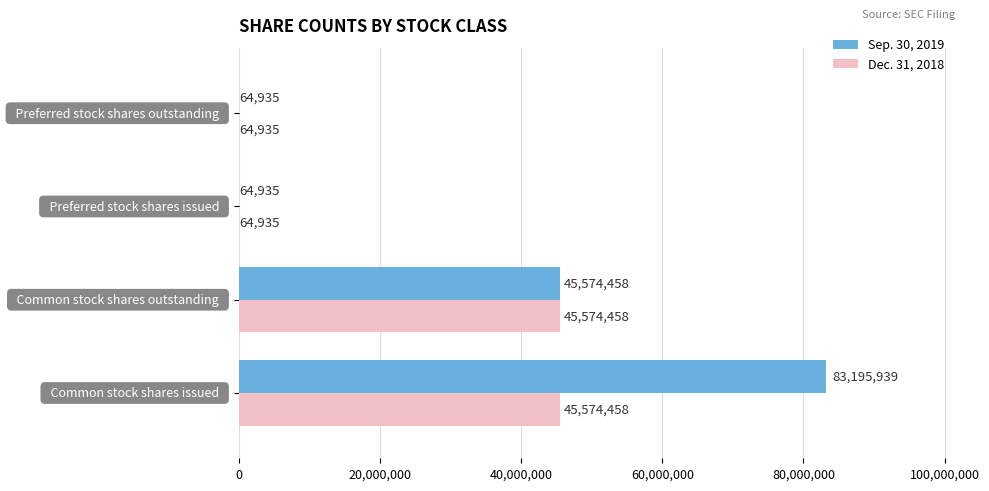

What is the greatest value displayed?

83195939